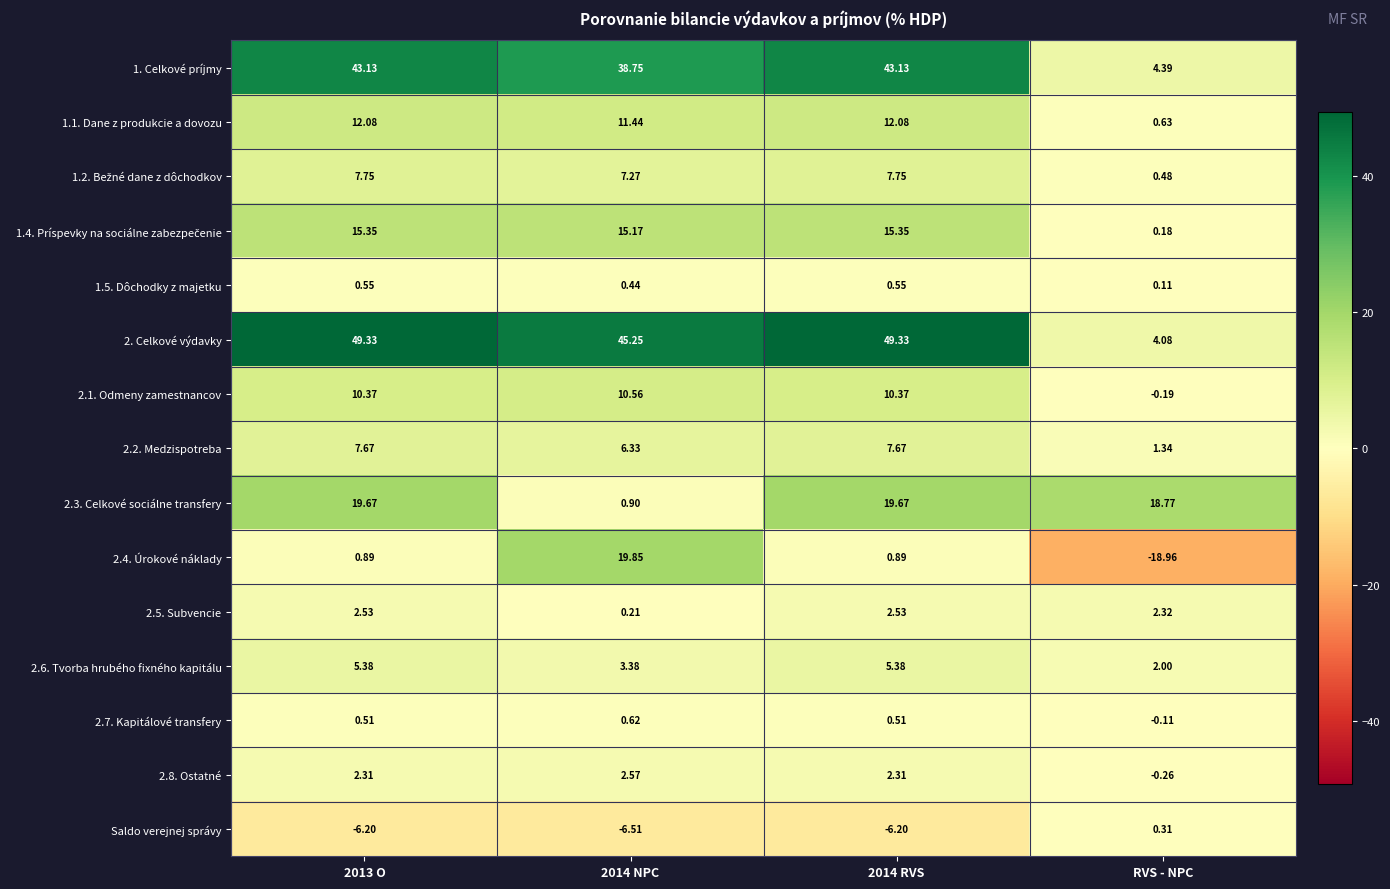

What is the total value across all series at RVS - NPC?

15.1